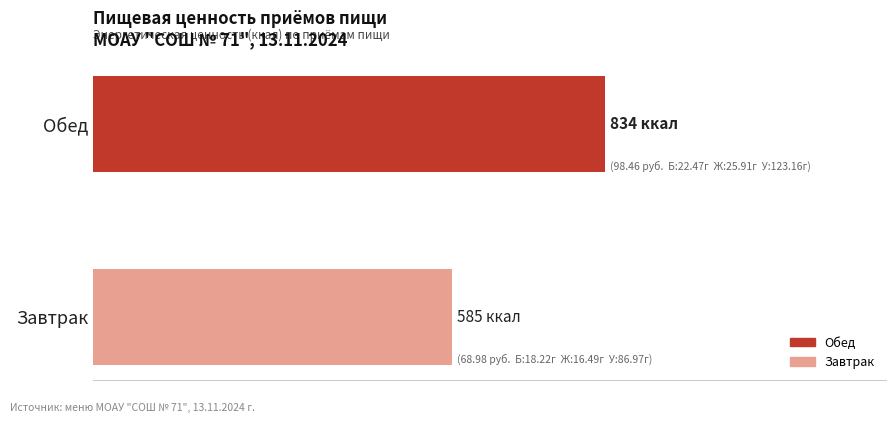

The chart shows a value of 833.7 at Обед. True or false?

True